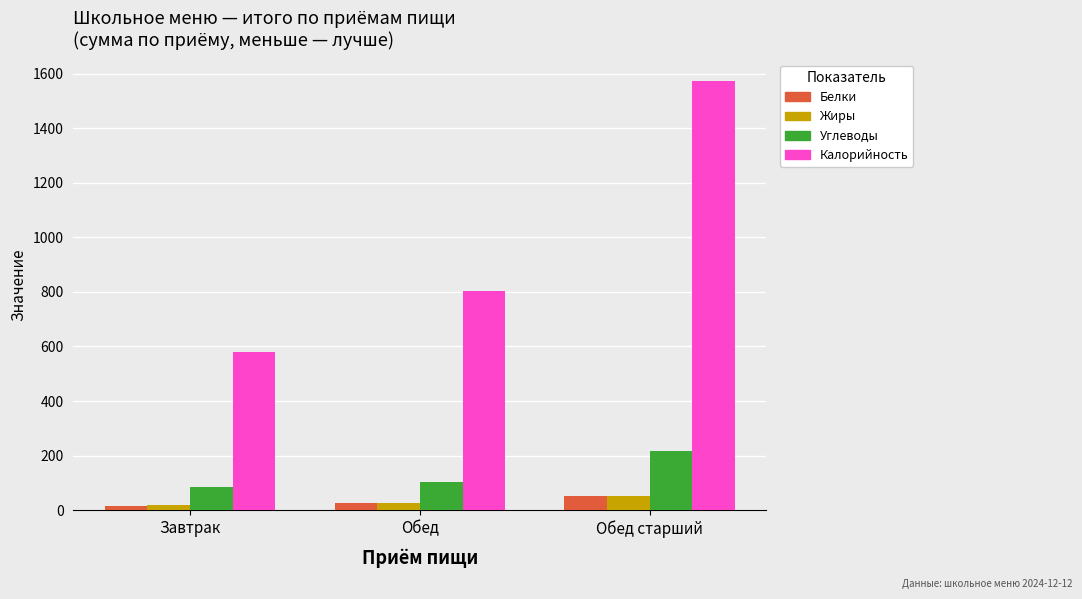

The Углеводы series shows 104.8 at Обед. True or false?

True